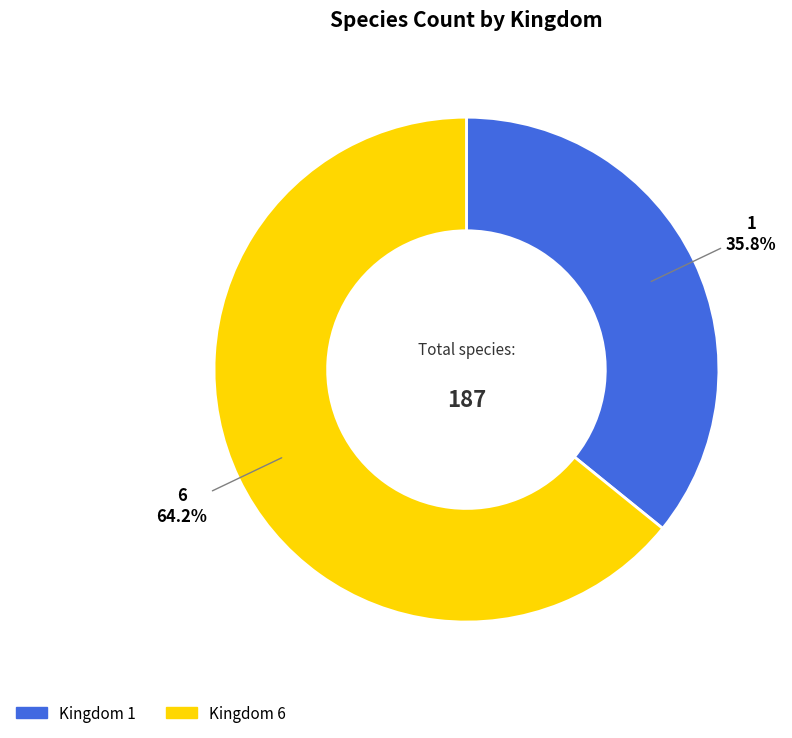

Does 1 account for over 50% of the chart?

No